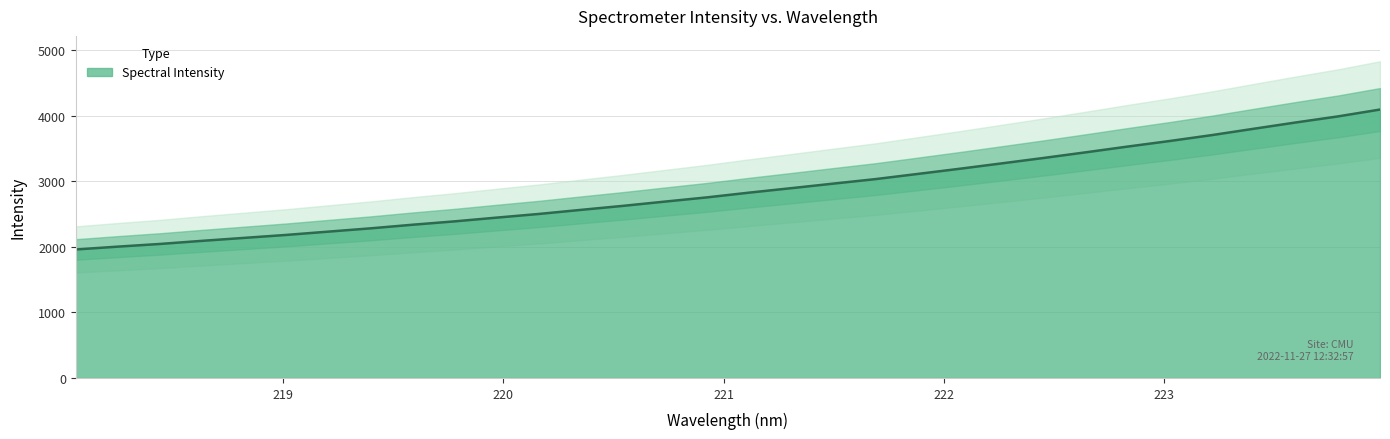

The chart shows a value of 1489.4 at 219.3979. True or false?

False